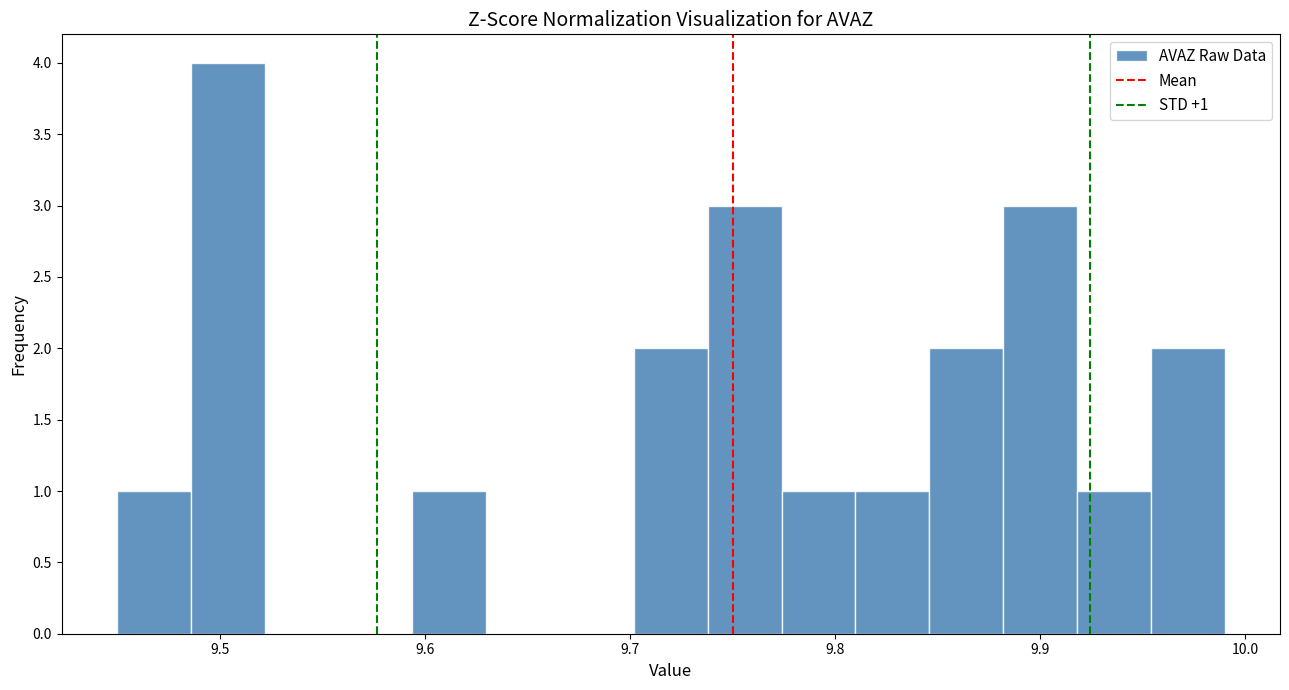

Read against the x-axis, roughly where is the centre of the tallest bar?

9.50